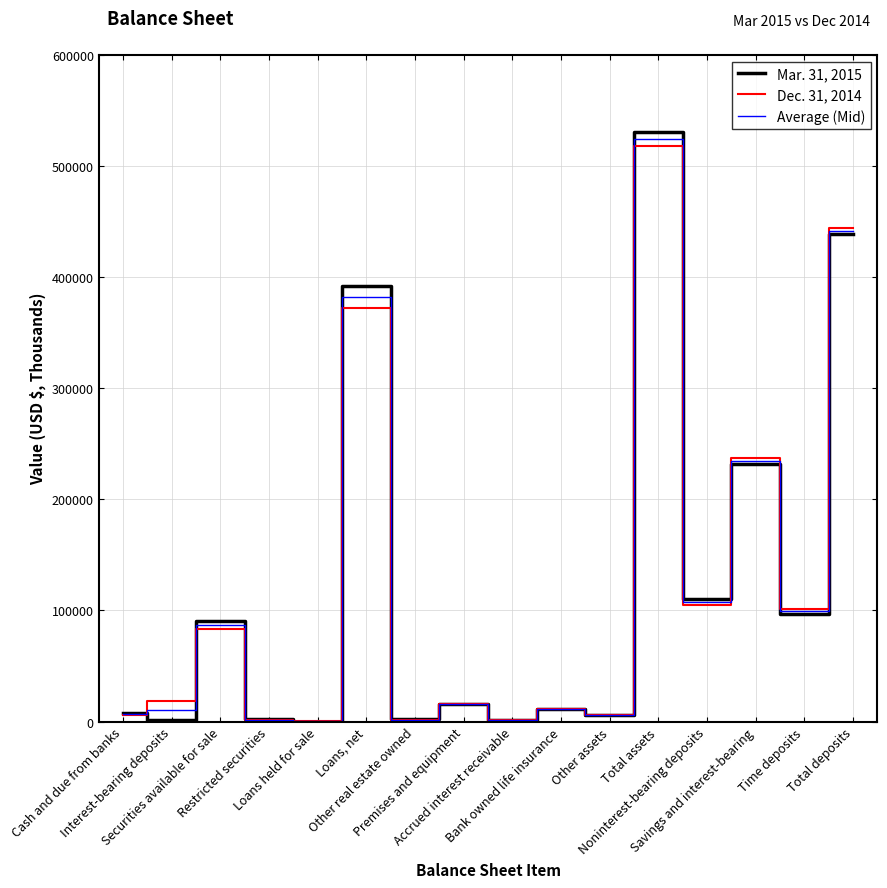

What is the difference between the highest and lowest values at Bank owned life insurance?

74.0